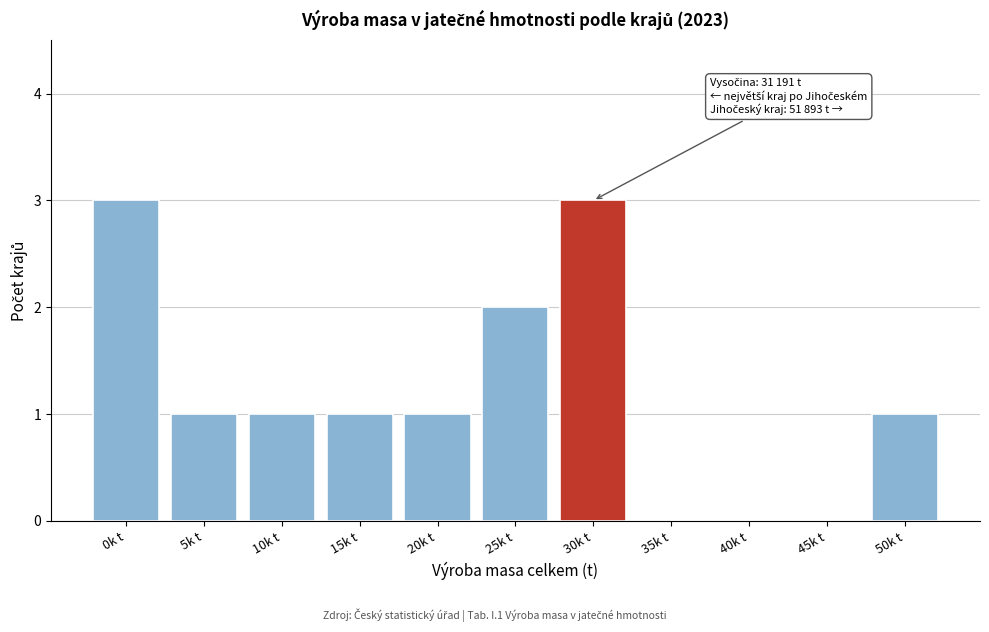

Reading left to right, what are all the values shown in this chart?

0k t=3	5k t=1	10k t=1	15k t=1	20k t=1	25k t=2	30k t=3	35k t=0	40k t=0	45k t=0	50k t=1